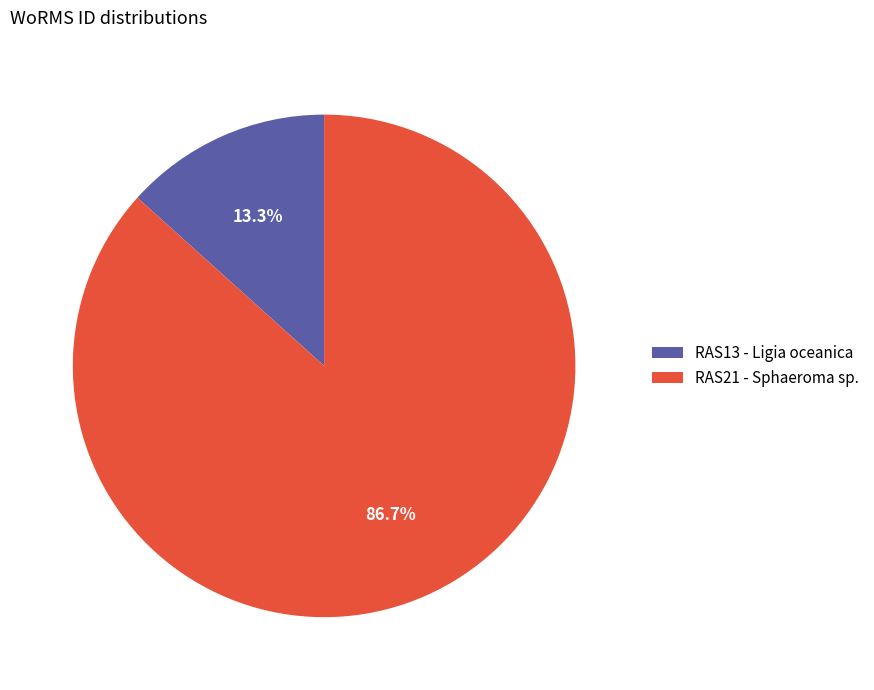

True or false: RAS21 - Sphaeroma sp. accounts for 95% of the total.

False